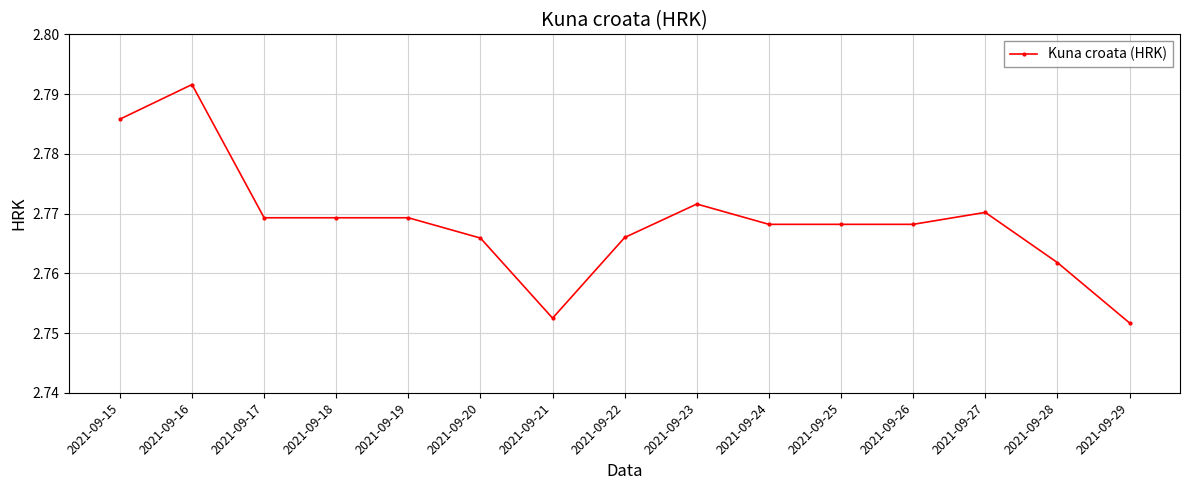

Is this an area chart (filled region under the line)?

No